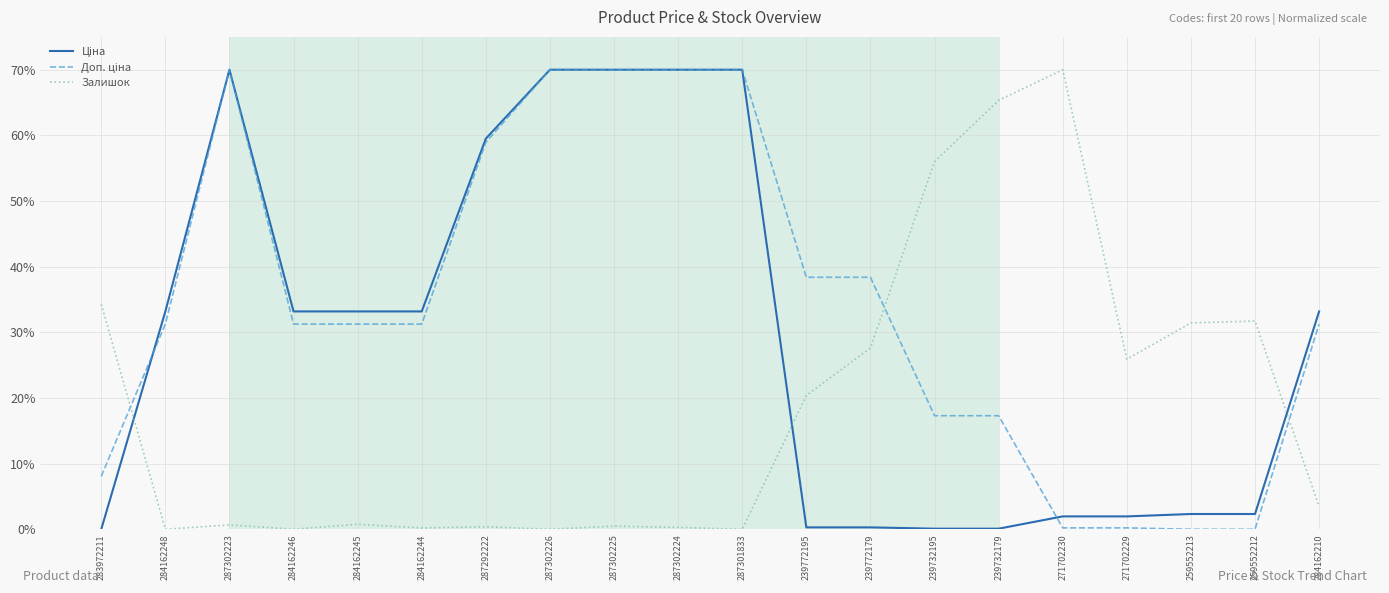

What is the difference between the highest and lowest values at 284162246?

33.2